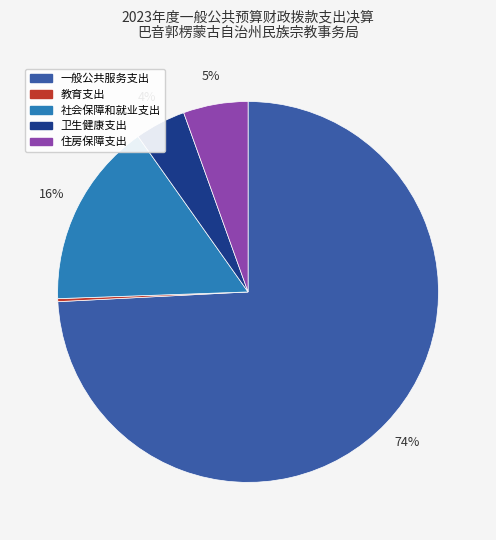

To the nearest percent, what is the average slice percentage?

20%